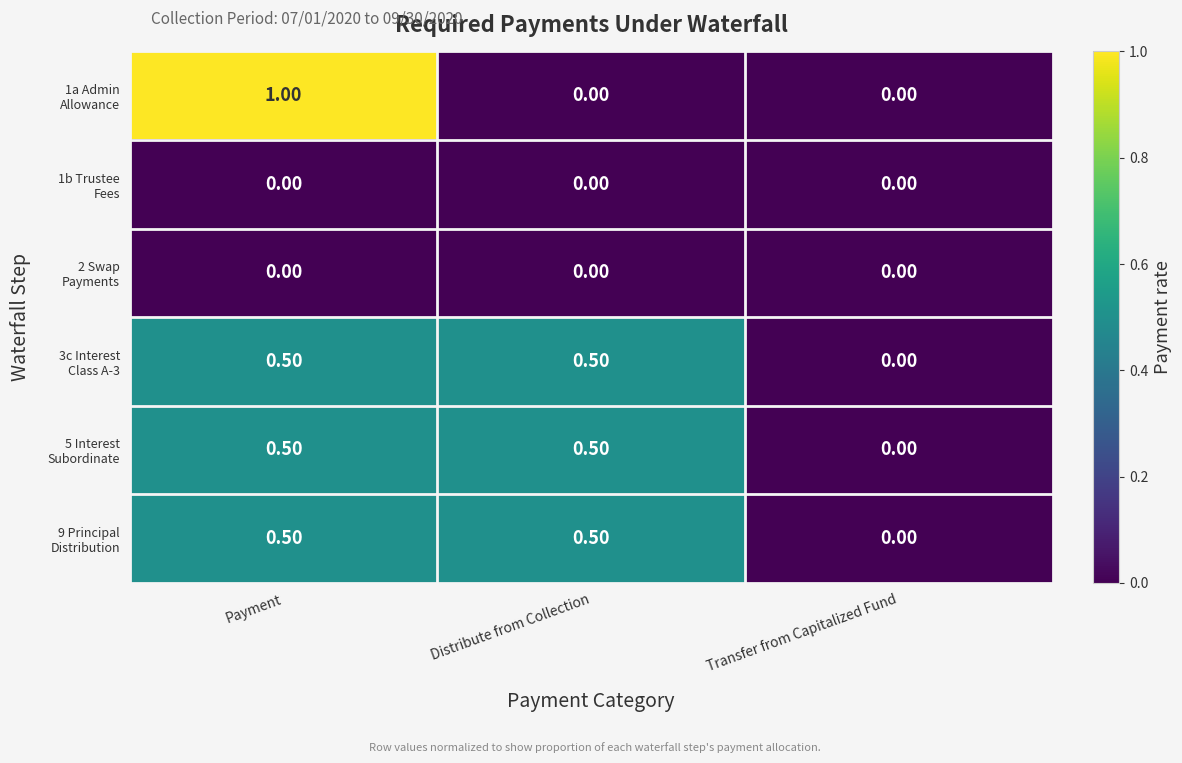

What is the total value across all series at Distribute from Collection?

1.5